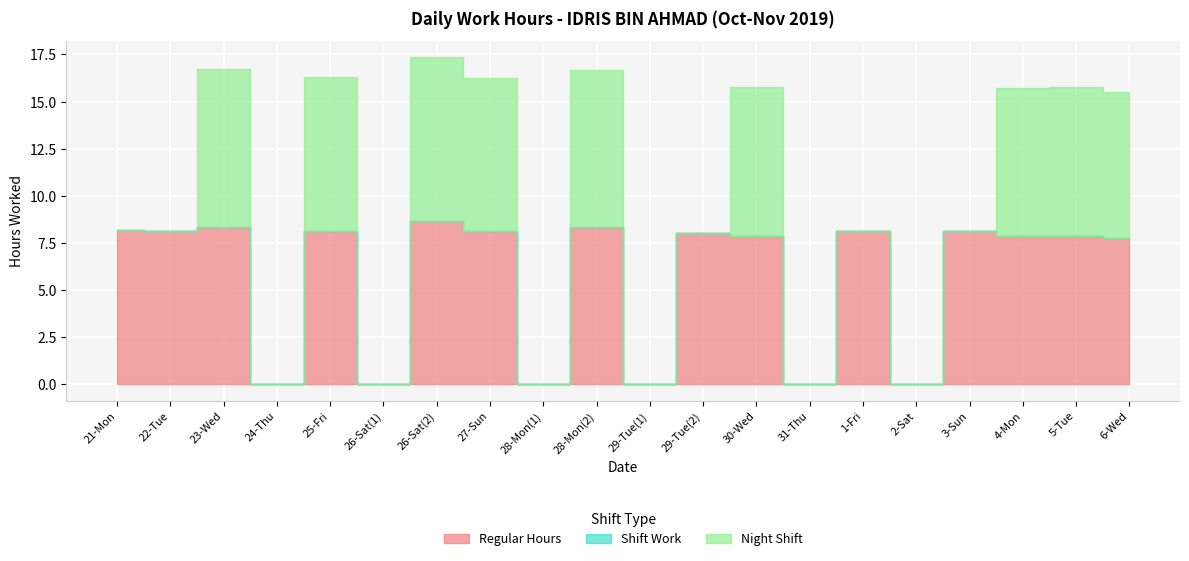

How many data points does each series have?

20